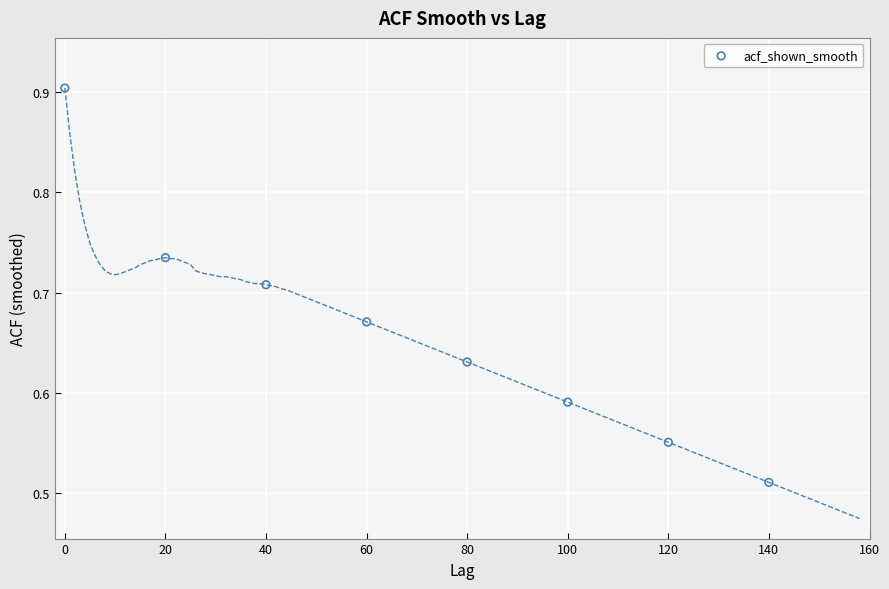

What is the range of Y values (max minus min)?

0.4